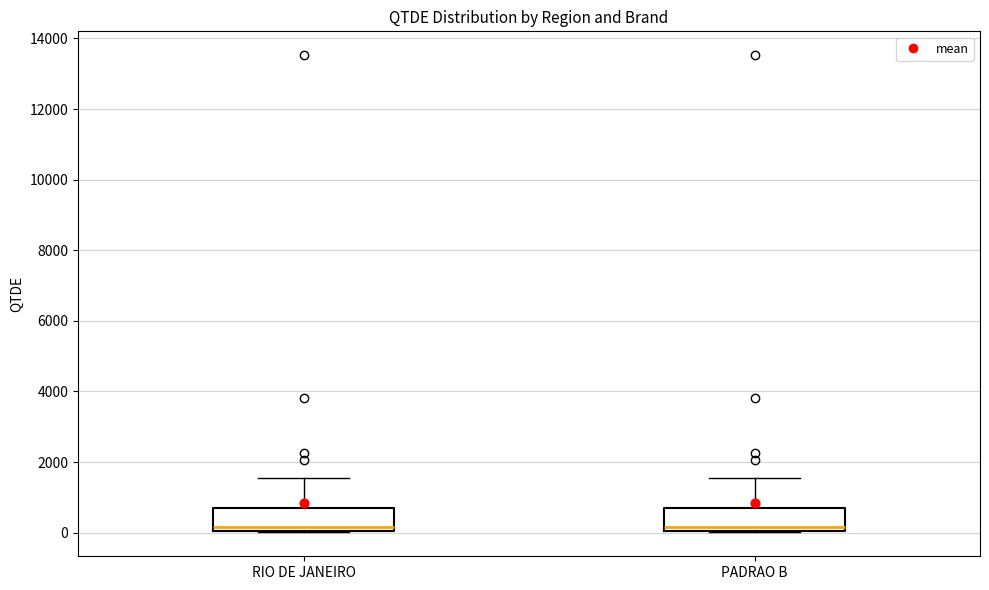

Reading left to right, read every box against the y-axis: the position of its median line, the range the box covers, and the ends of its whiskers. The values are not printed on the chart, so give them approximately, as read against the axis.

RIO DE JANEIRO: median 200, box 0 to 800, whiskers 0 to 1600
PADRAO B: median 200, box 0 to 800, whiskers 0 to 1600